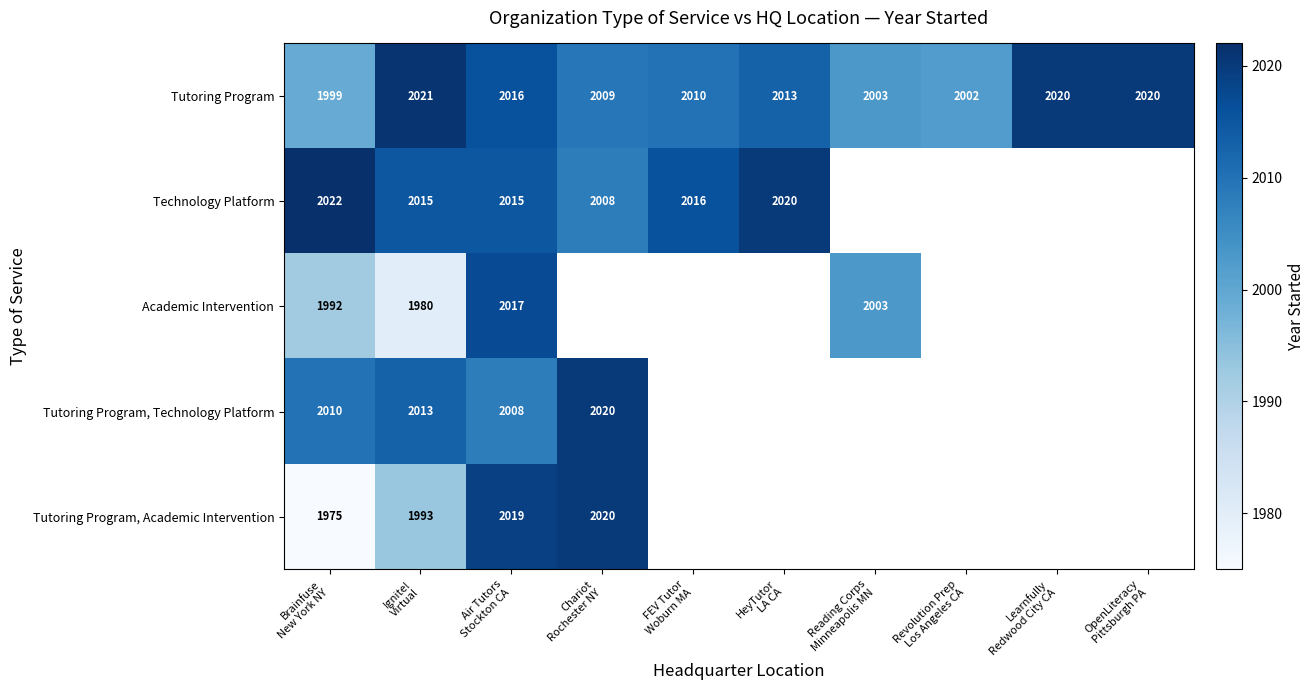

What is the sum of all Tutoring Program values?

20113